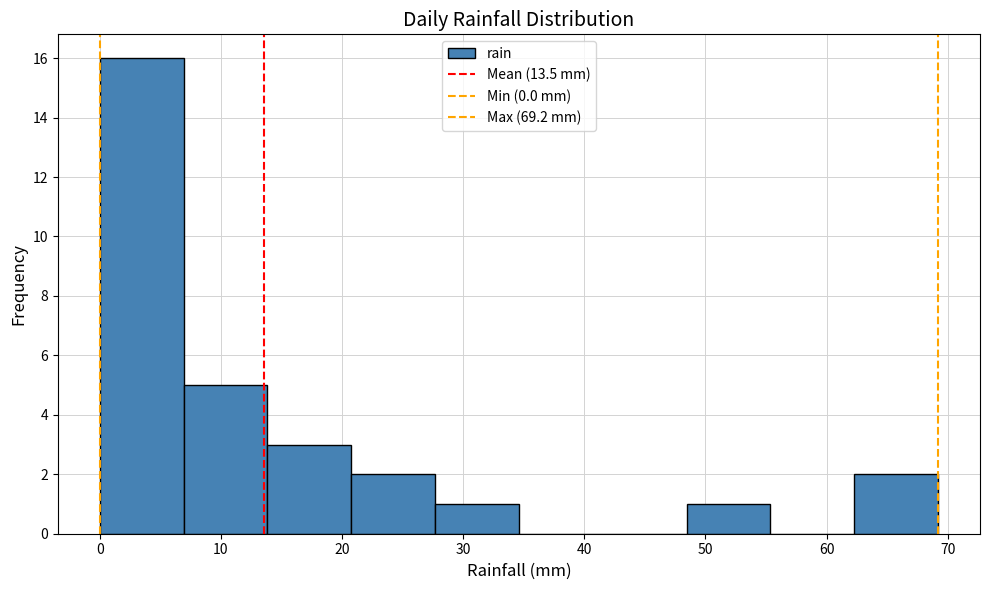

Reading left to right, transcribe this chart: for each bar, give the range it covers on the x-axis and its height. Neither the bar edges nor the heights are printed on the chart, so give them approximately, as read against the axes.

0 to 7: 16
7 to 14: 5
14 to 21: 3
21 to 28: 2
28 to 35: 1
35 to 42: 0
42 to 48: 0
48 to 55: 1
55 to 62: 0
62 to 69: 2